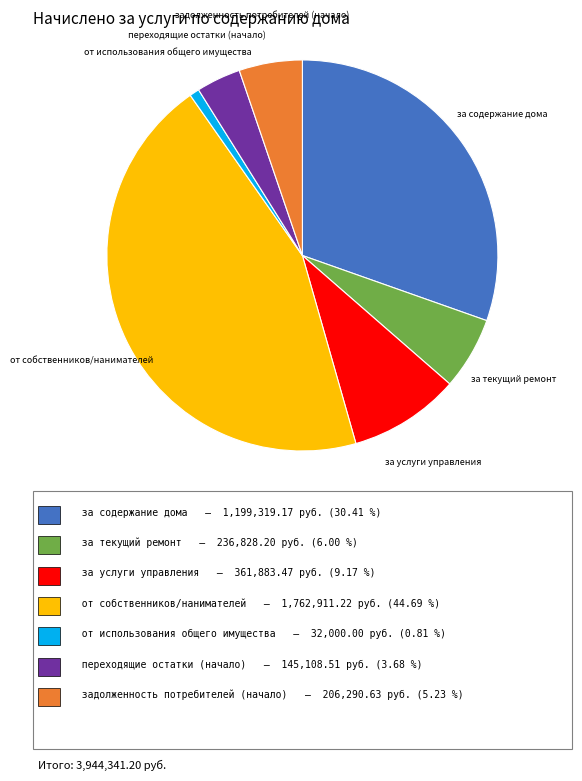

Does any single category account for the majority?

No